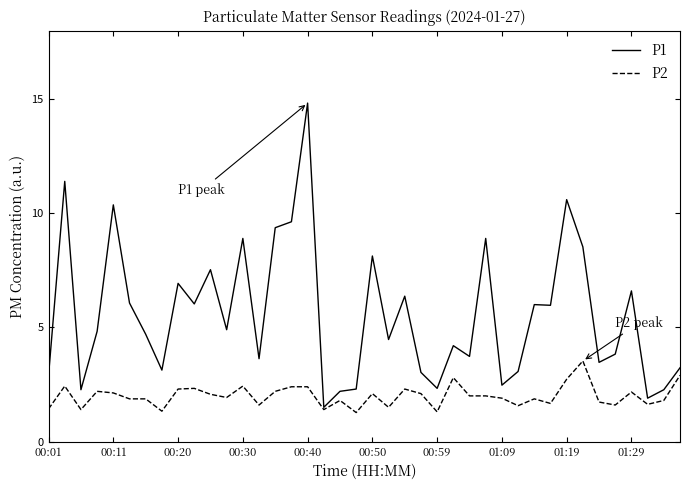

Which series has the largest range (max minus min)?

P1